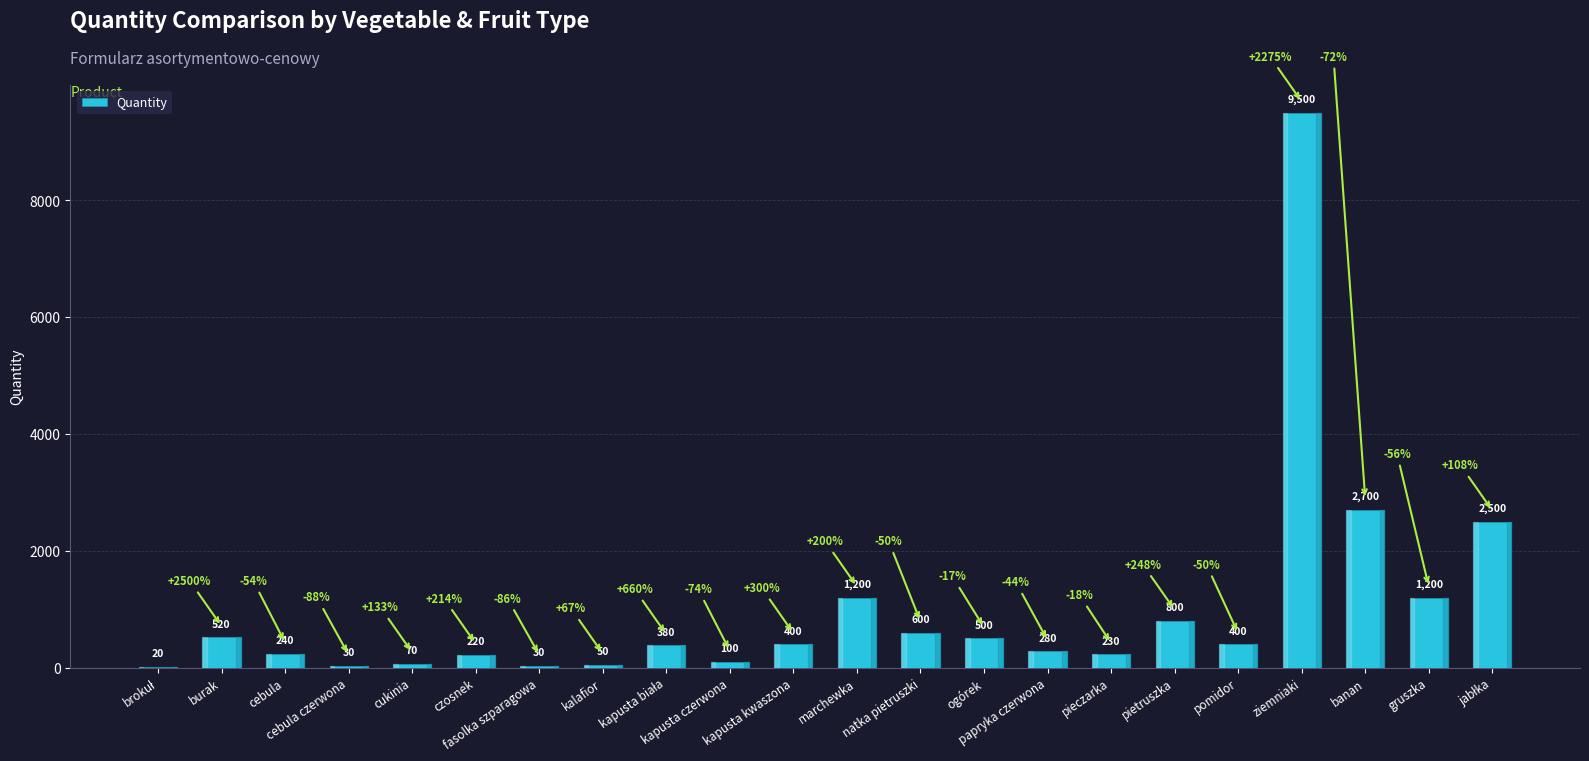

What is the greatest value displayed?

9500